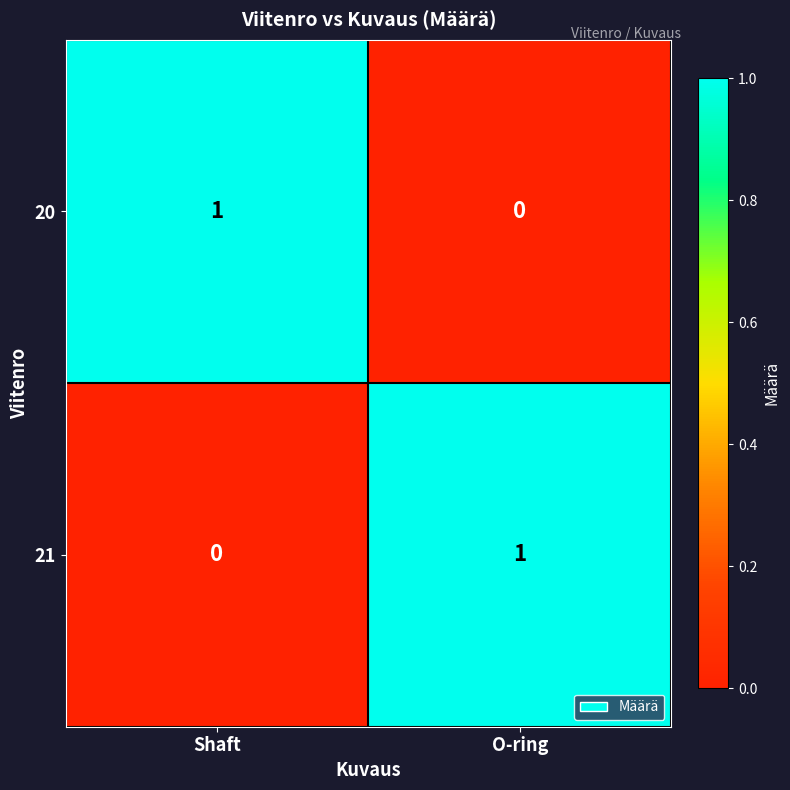

At which label is 21 closest to 0?

Shaft